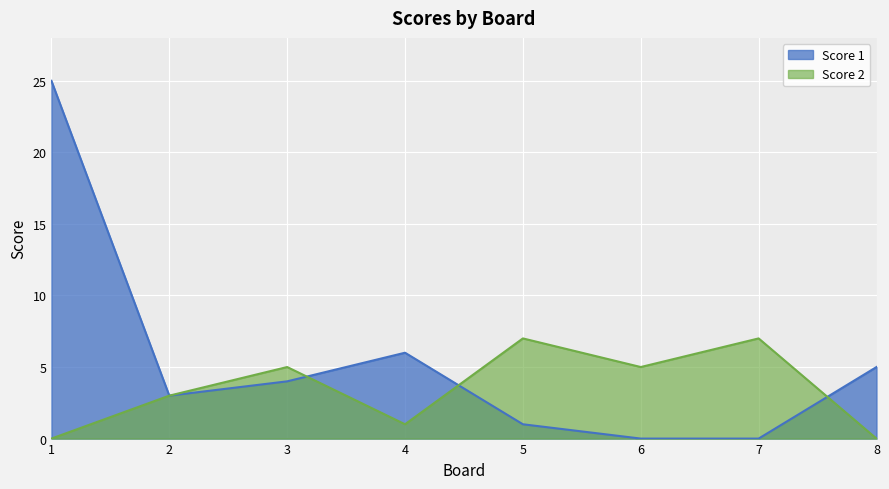

What is the spread (max minus min) of values at 3?

1